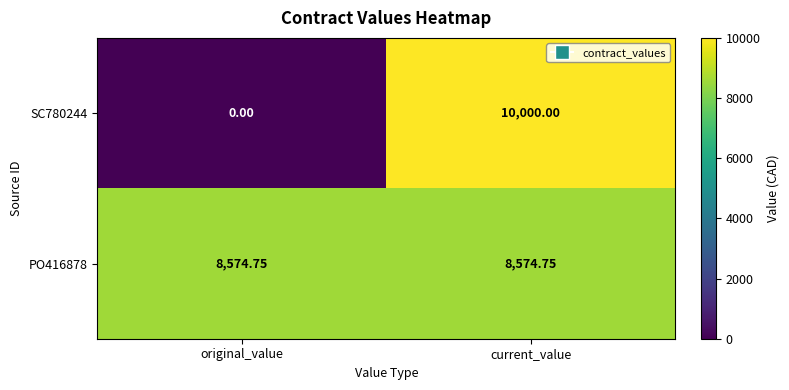

Is the value of SC780244 at current_value greater than the value of PO416878 at current_value?

Yes